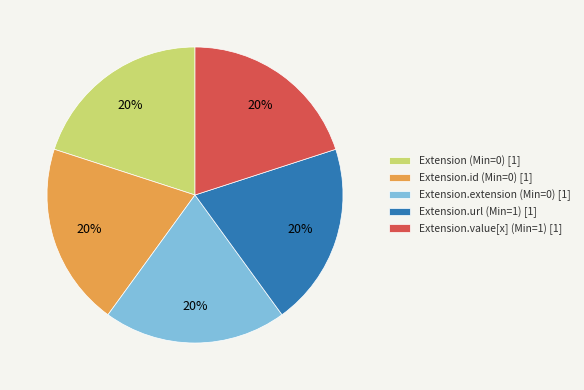

Combined, do Extension.extension (Min=0) and Extension.id (Min=0) account for over 50%?

No